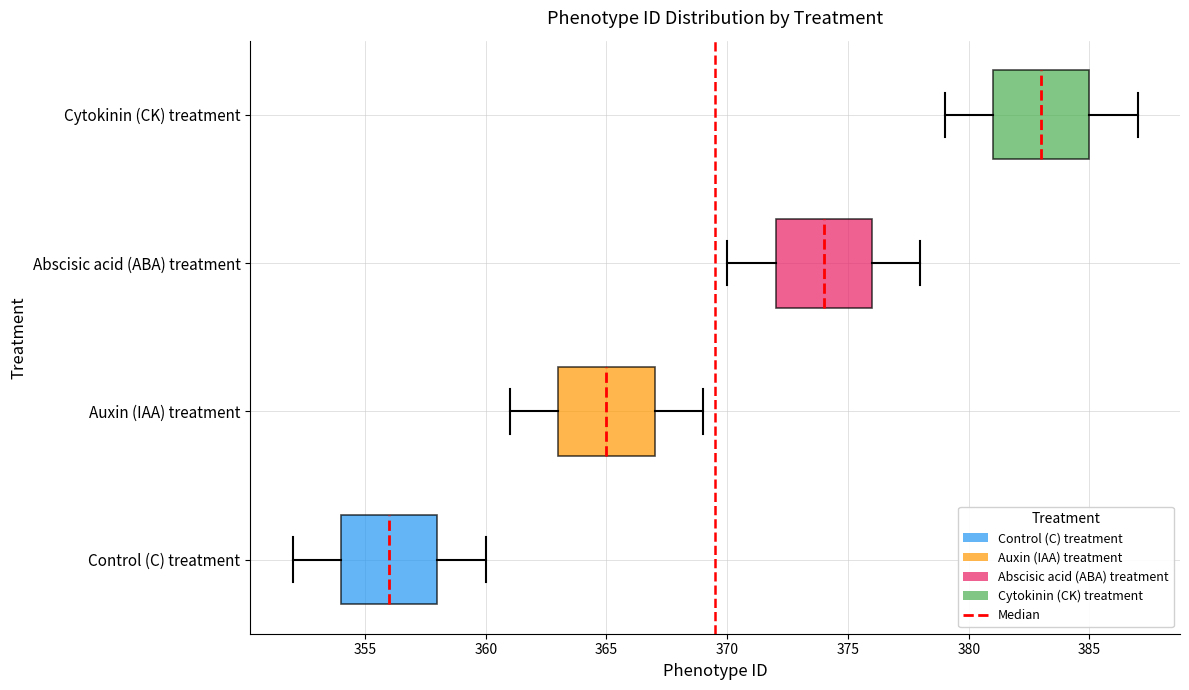

Which box has the furthest to the right median line?

Cytokinin (CK) treatment